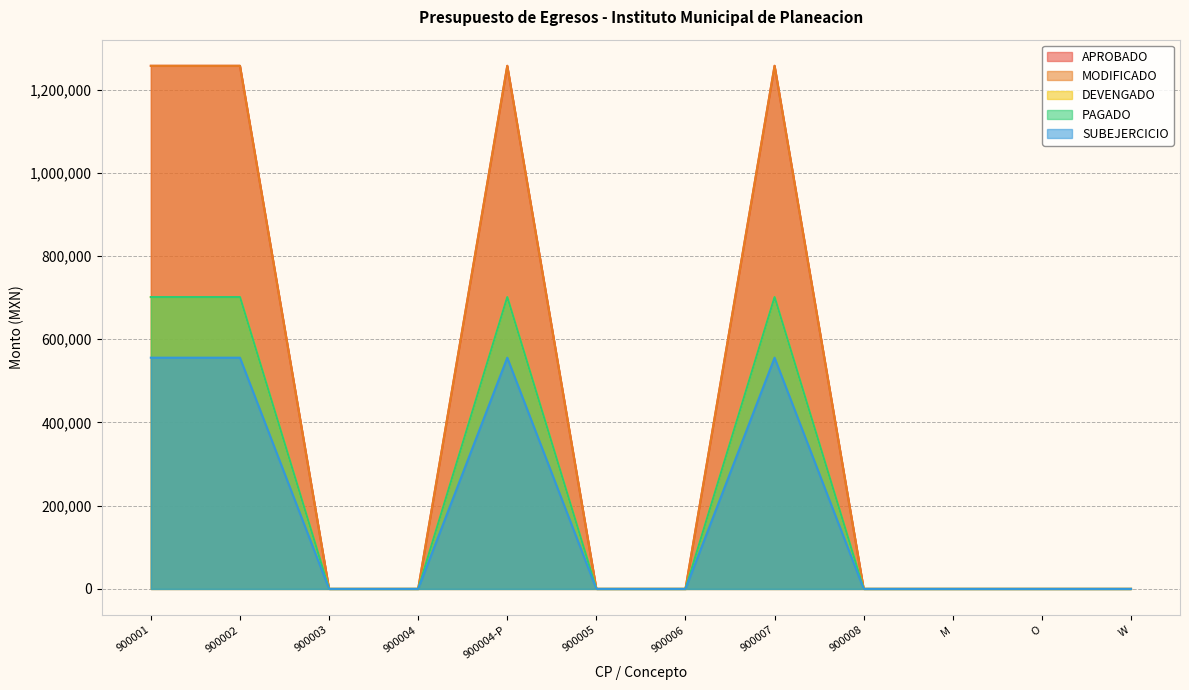

The value of SUBEJERCICIO at M is 0.0. True or false?

True